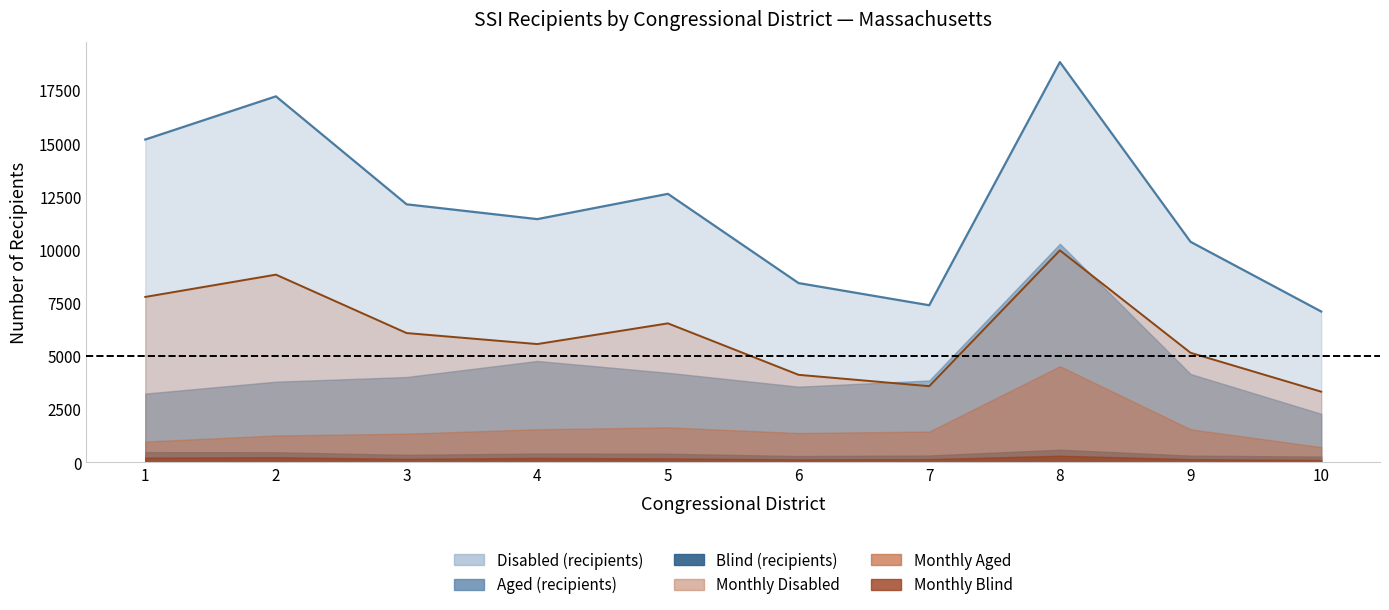

True or false: Monthly Disabled (line) and Disabled (line) intersect in this chart.

False